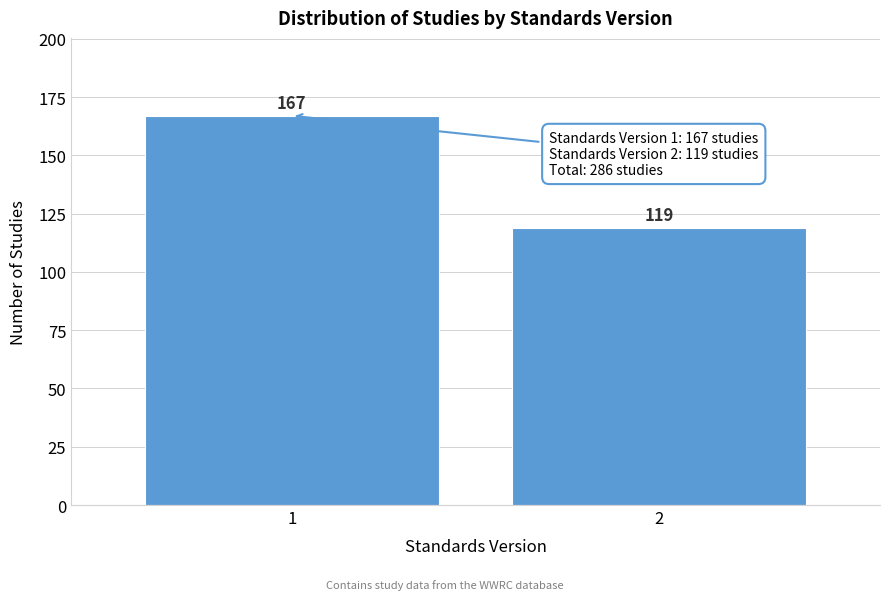

Reading left to right, transcribe all the data shown in this chart.

1=167	2=119